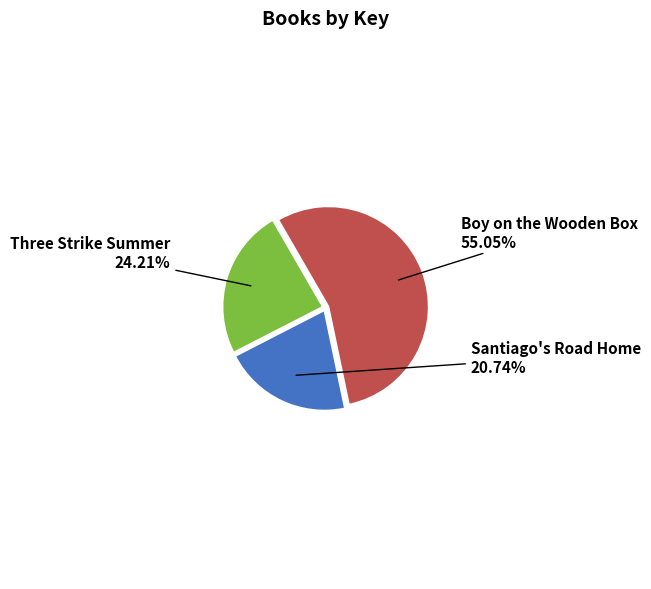

Does any single category account for the majority?

Yes